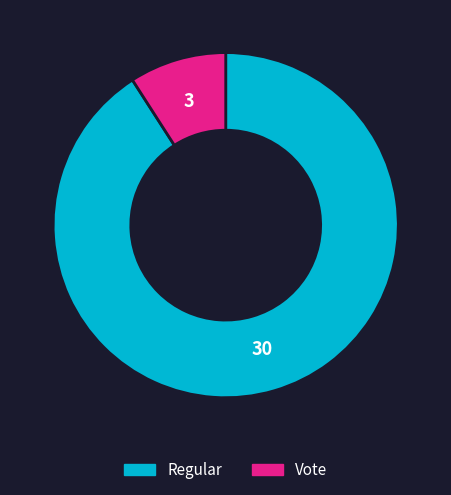

What is the majority slice?

Regular